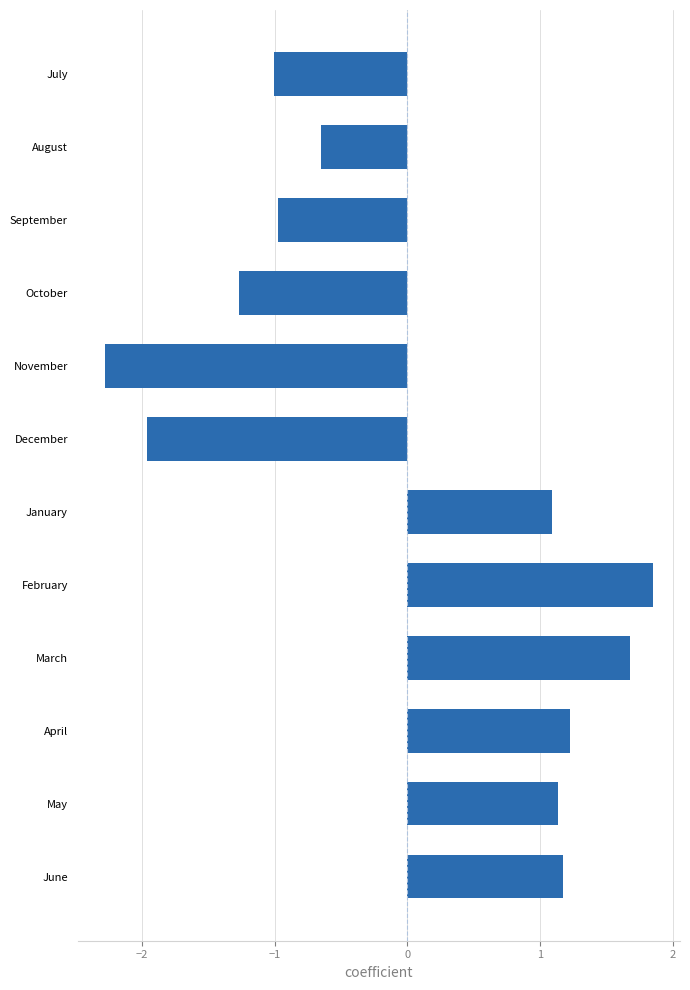

What position from the bottom is May?

2